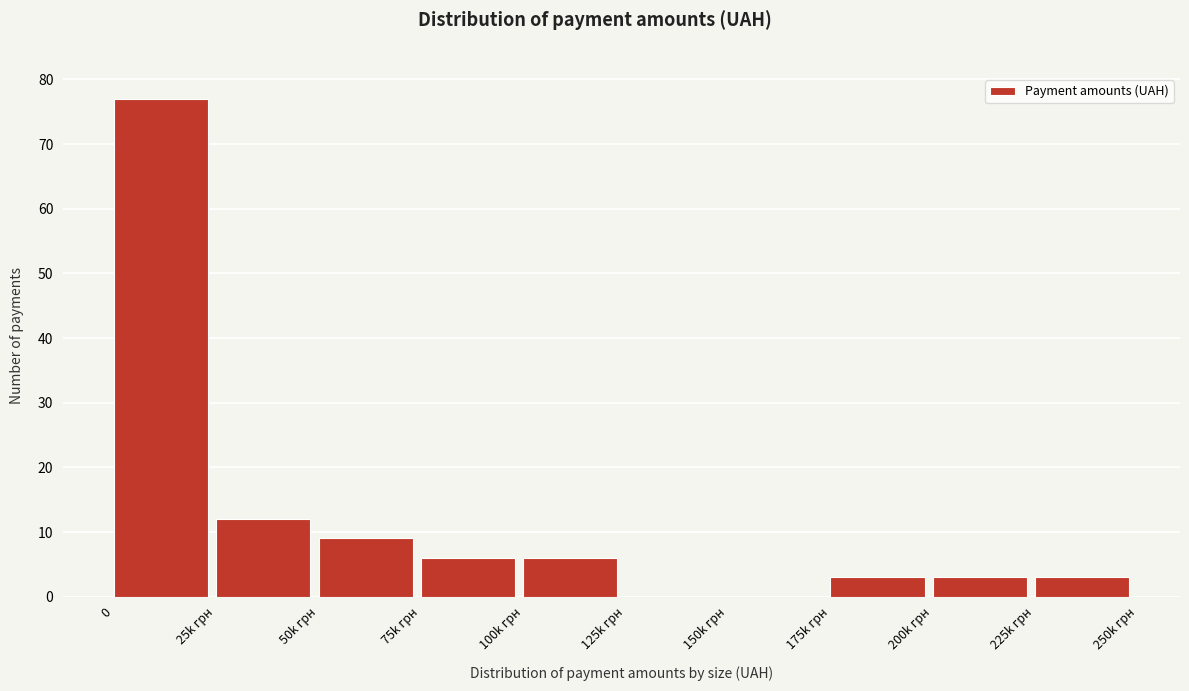

Reading left to right, list all the values displayed in this chart.

0=77	25k грн=12	50k грн=9	75k грн=6	100k грн=6	125k грн=0	150k грн=0	175k грн=3	200k грн=3	225k грн=3